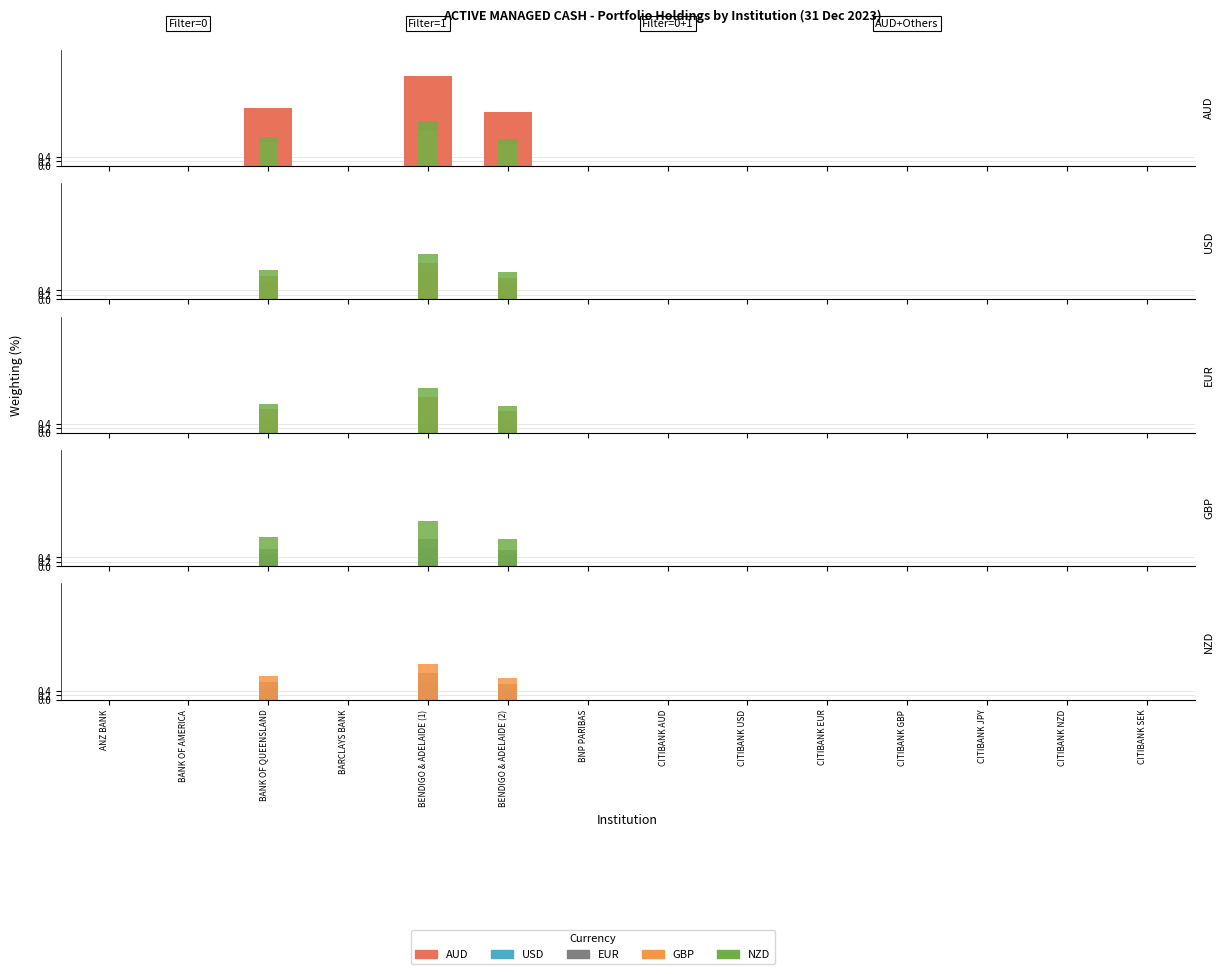

At how many categories does at least one series exceed 1?

3